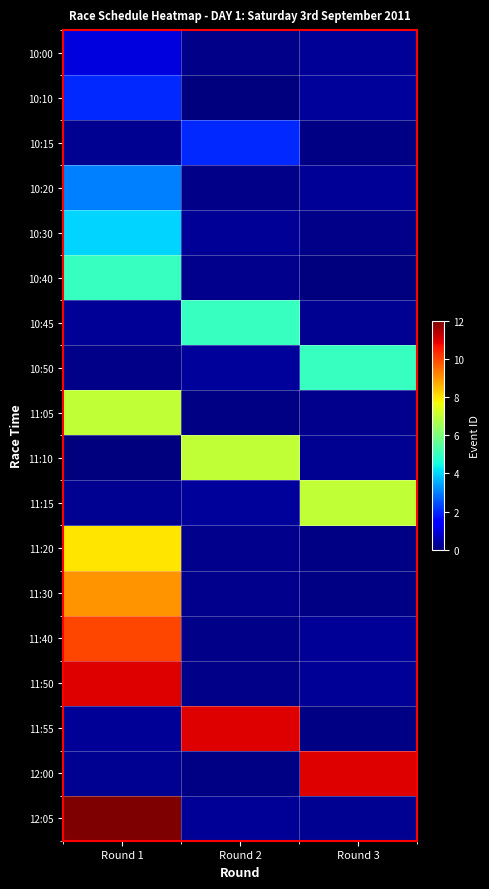

Reading left to right, extract all data points from this chart.

10:00: Round 1=1.0	Round 2=0.1	Round 3=0.3
10:10: Round 1=2.0	Round 2=0.0	Round 3=0.3
10:15: Round 1=0.2	Round 2=2.0	Round 3=0.0
10:20: Round 1=3.0	Round 2=0.1	Round 3=0.3
10:30: Round 1=4.0	Round 2=0.2	Round 3=0.1
10:40: Round 1=5.0	Round 2=0.2	Round 3=0.0
10:45: Round 1=0.3	Round 2=5.0	Round 3=0.2
10:50: Round 1=0.1	Round 2=0.3	Round 3=5.0
11:05: Round 1=7.0	Round 2=0.1	Round 3=0.1
11:10: Round 1=0.0	Round 2=7.0	Round 3=0.2
11:15: Round 1=0.2	Round 2=0.3	Round 3=7.0
11:20: Round 1=8.0	Round 2=0.1	Round 3=0.1
11:30: Round 1=9.0	Round 2=0.1	Round 3=0.1
11:40: Round 1=10.0	Round 2=0.1	Round 3=0.3
11:50: Round 1=11.0	Round 2=0.1	Round 3=0.3
11:55: Round 1=0.2	Round 2=11.0	Round 3=0.1
12:00: Round 1=0.2	Round 2=0.1	Round 3=11.0
12:05: Round 1=12.0	Round 2=0.2	Round 3=0.2